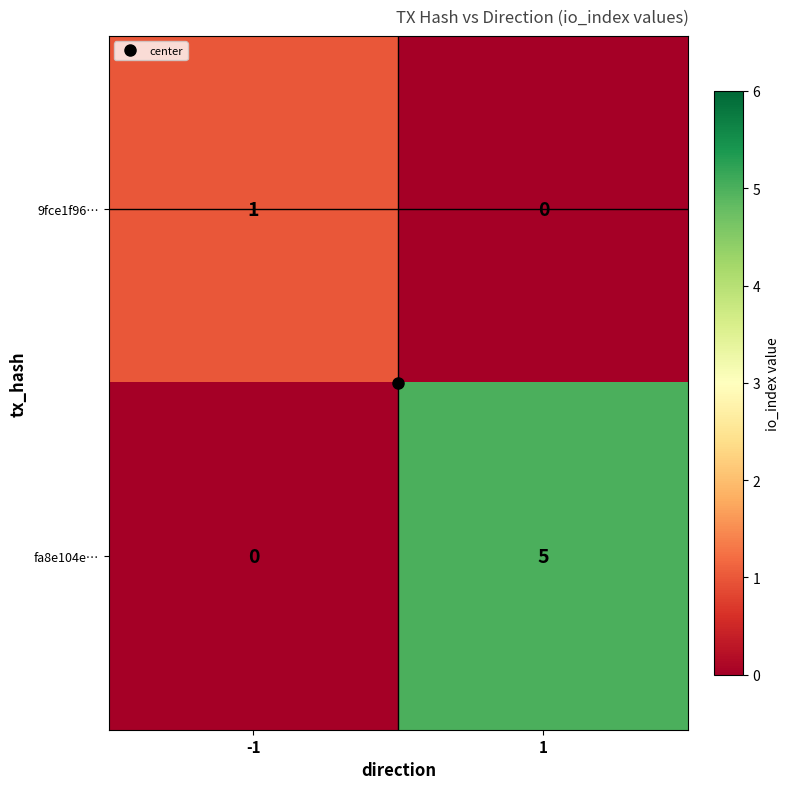

At which category is the sum across all series the highest?

1